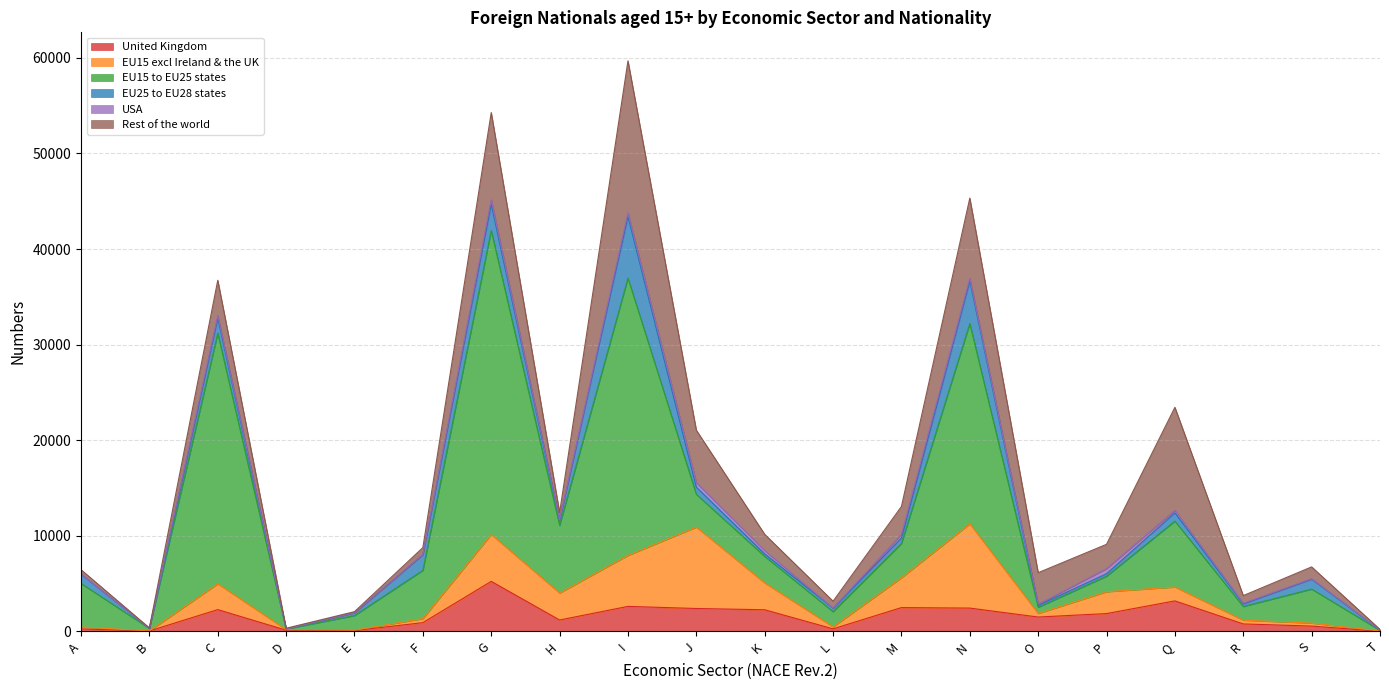

What is the difference between the second highest and minimum values in the Rest of the world series?

10741